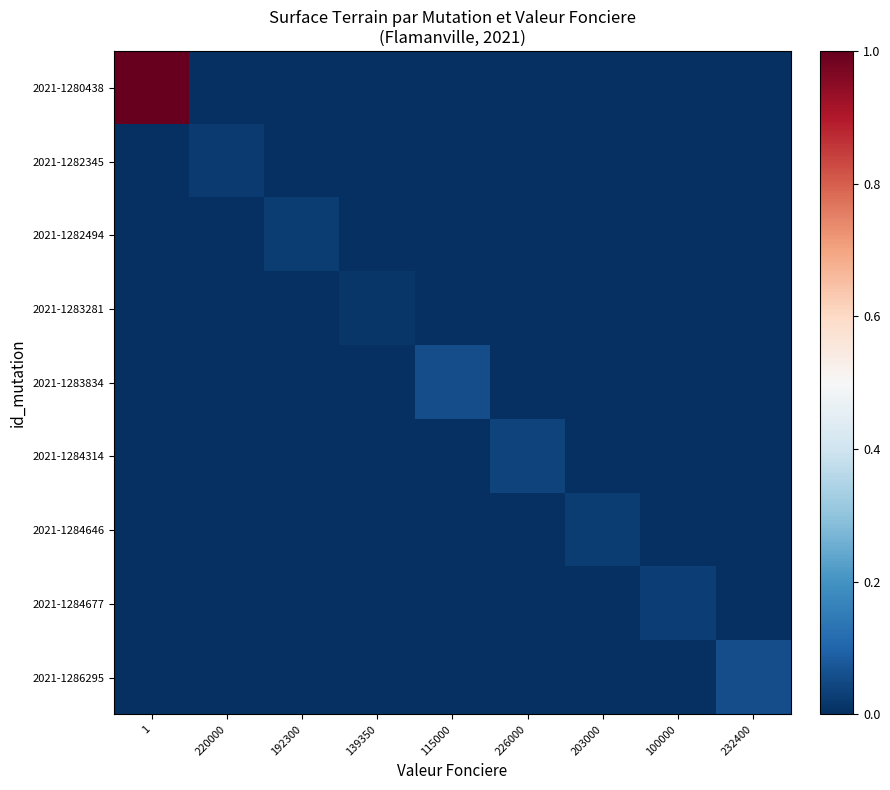

Between 232400 and 139350, which is larger?

232400